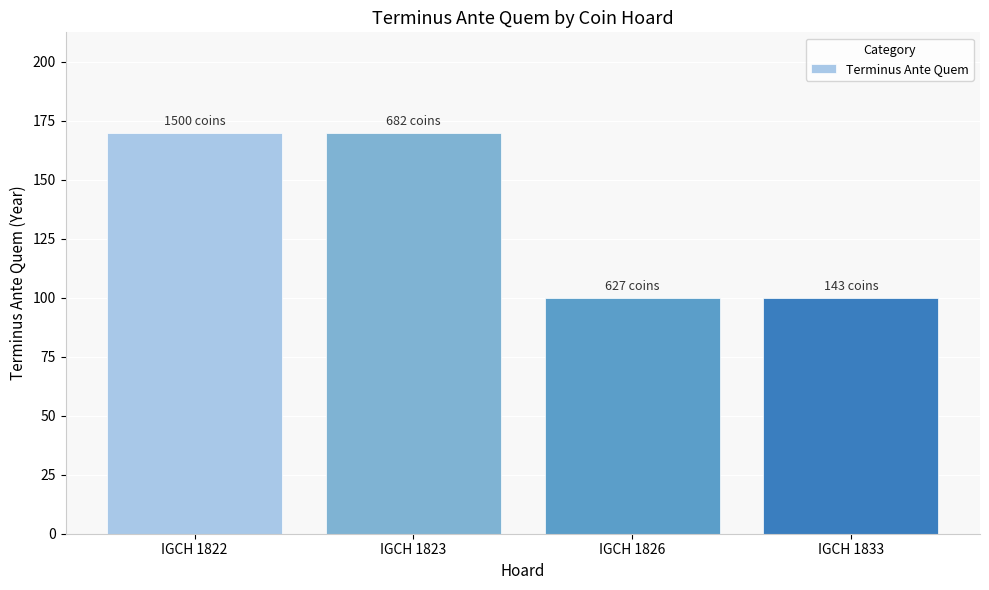

Which has a higher value, IGCH 1826 or IGCH 1822?

IGCH 1822